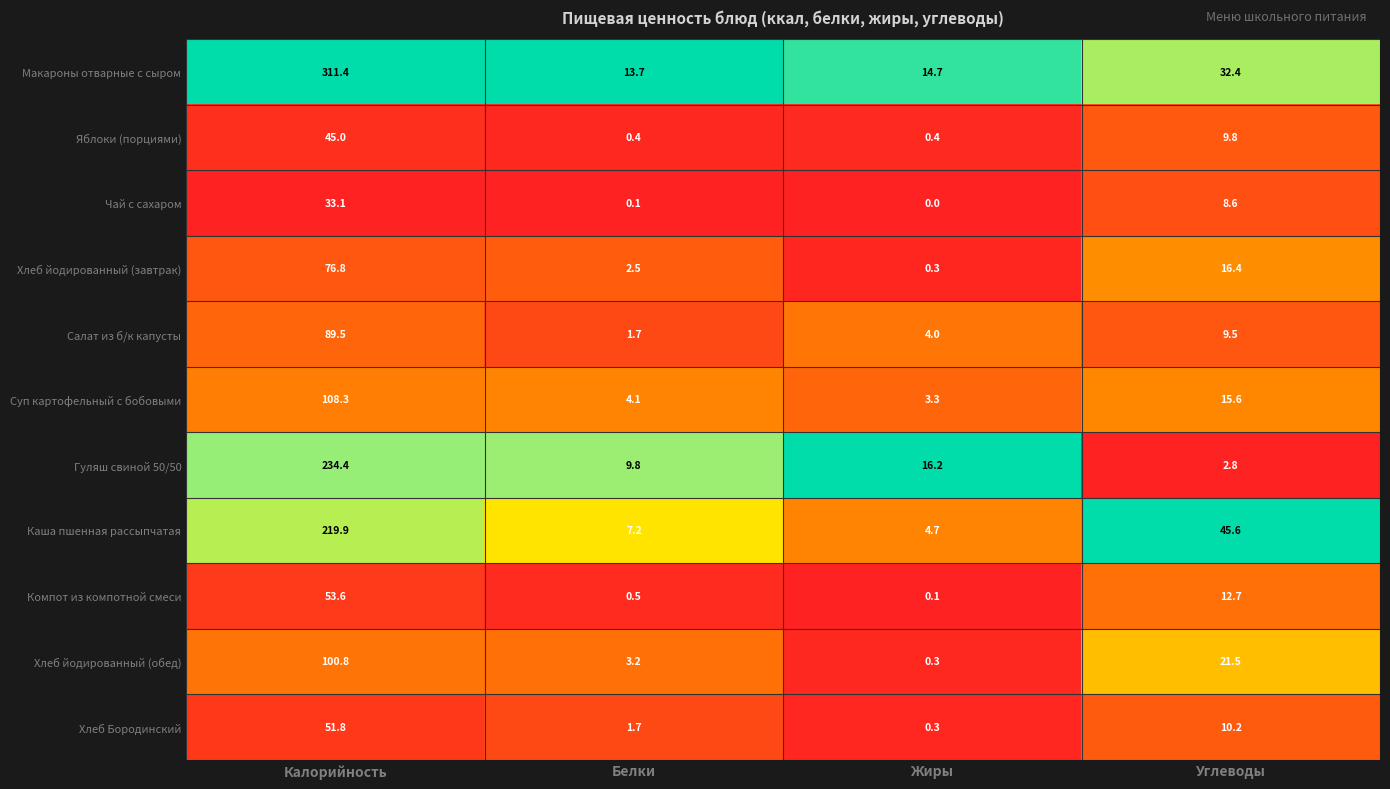

Which label corresponds to the largest value in the chart?

Калорийность